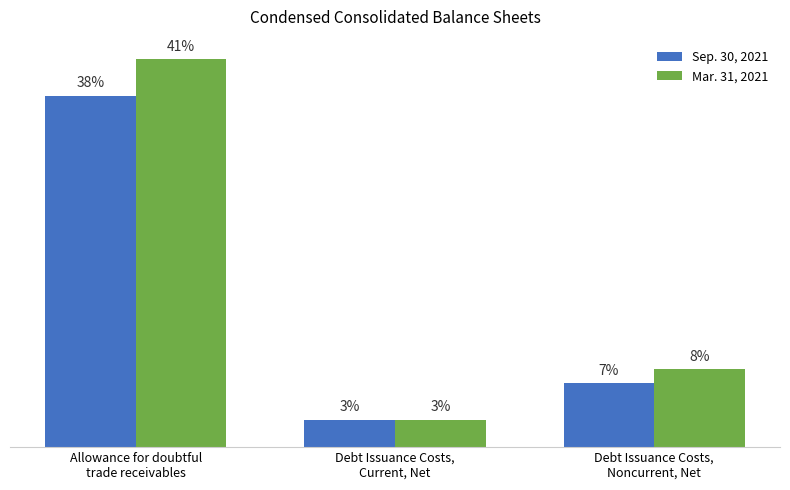

At which label does Mar. 31, 2021 reach its minimum?

Debt Issuance Costs,
Current, Net